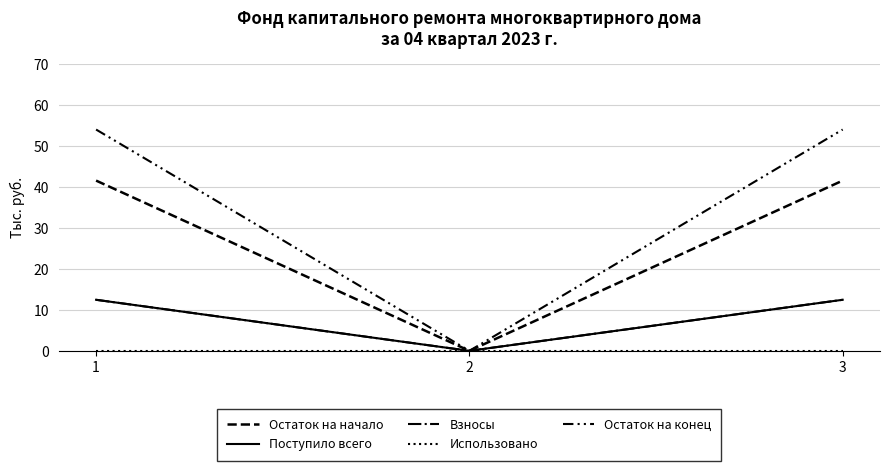

What is the average value of the Взносы series?

8.3